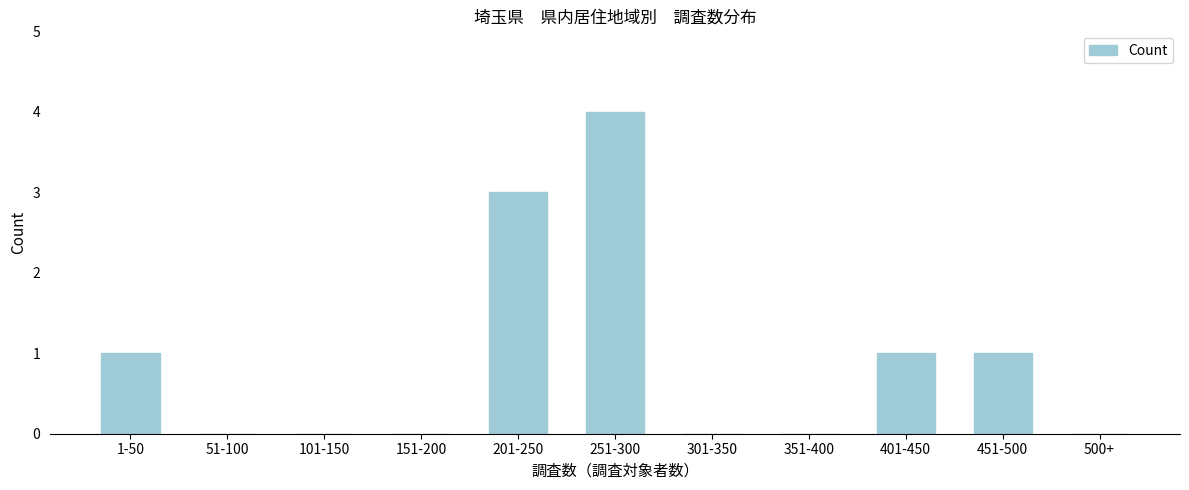

Reading right to left, what are all the values shown in this chart?

500+=0	451-500=1	401-450=1	351-400=0	301-350=0	251-300=4	201-250=3	151-200=0	101-150=0	51-100=0	1-50=1